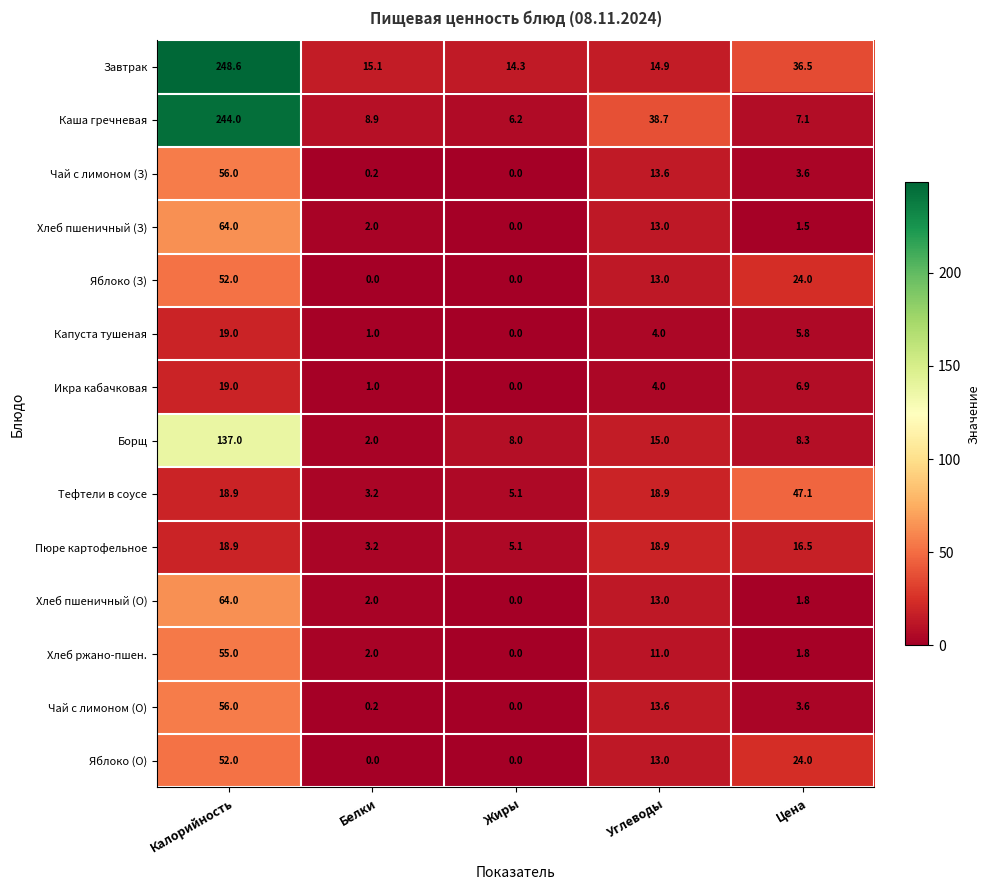

What is the highest value of the Борщ series?

137.0